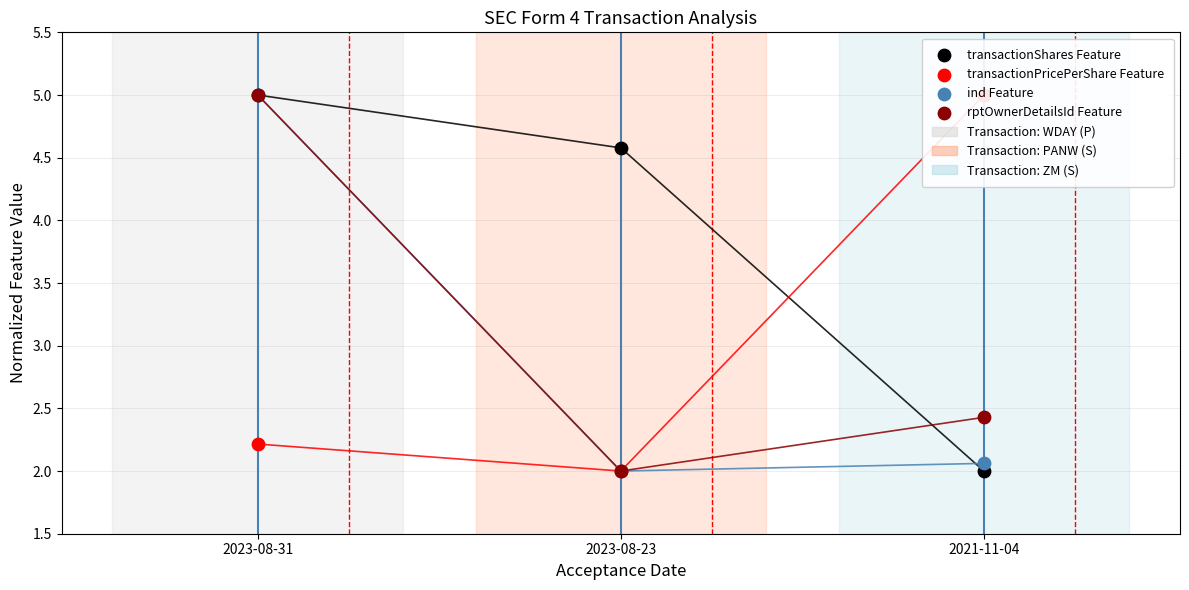

Which series has the largest total across all categories?

transactionShares Feature